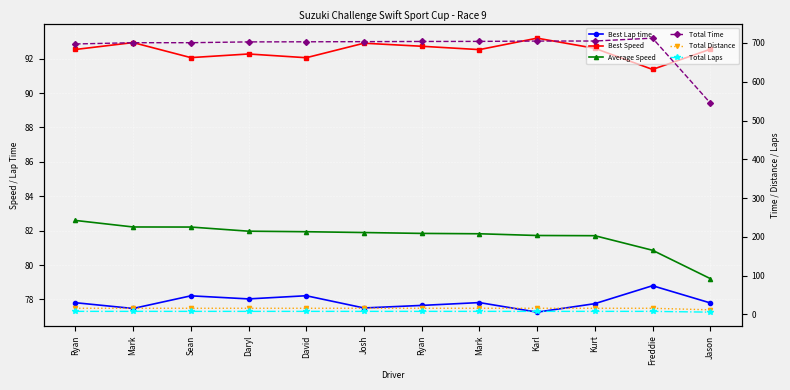

Which series has the largest range (max minus min)?

Total Time